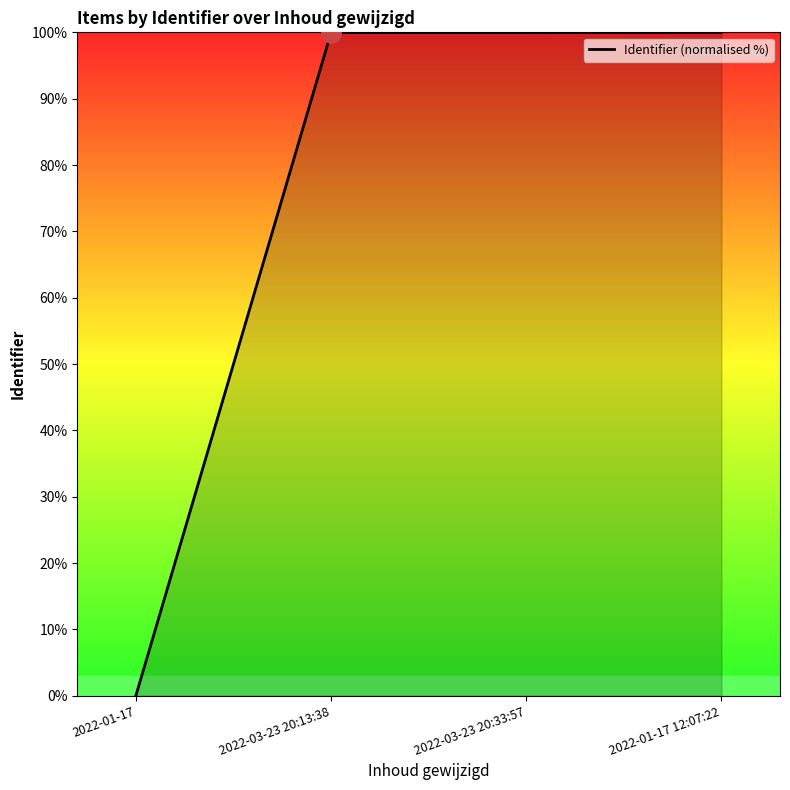

How many series are shown in this chart?

1